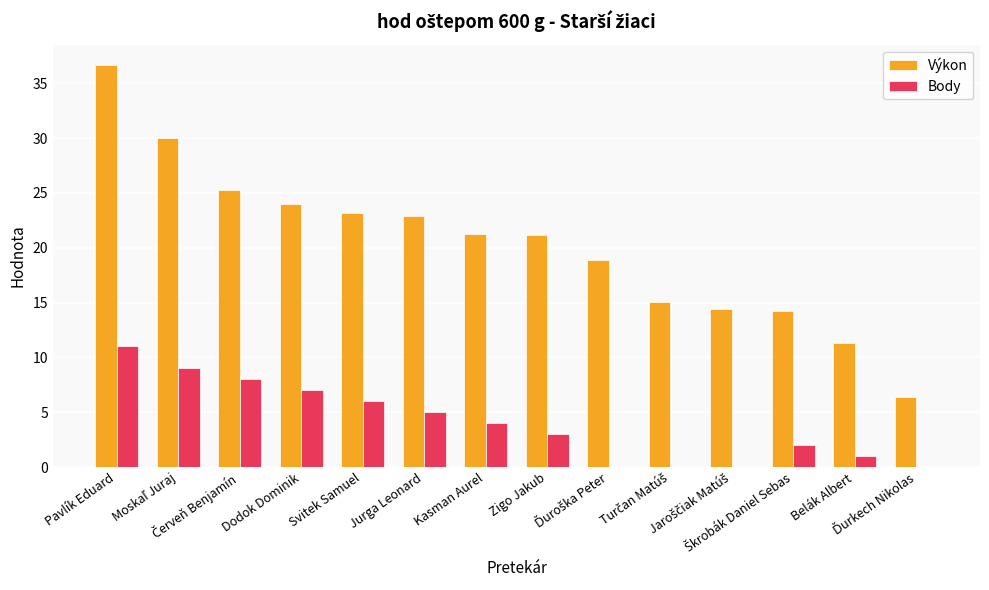

Which series has the largest total across all categories?

Výkon